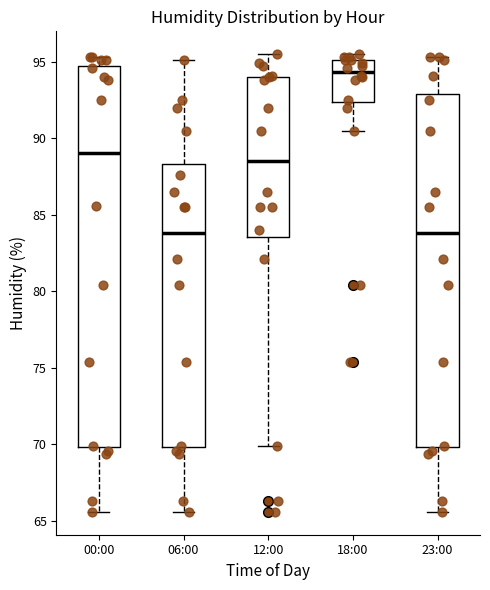

Reading left to right, transcribe this box plot: for each box, give where its median line is, the range the box spans, and where its two whiskers end, as read against the y-axis. The values are not printed on the chart, so give them approximately, as read against the axis.

00:00: median 89.0, box 70.0 to 94.5, whiskers 65.5 to 95.5
06:00: median 84.0, box 70.0 to 88.5, whiskers 65.5 to 95.0
12:00: median 88.5, box 83.5 to 94.0, whiskers 70.0 to 95.5
18:00: median 94.5, box 92.5 to 95.0, whiskers 90.5 to 95.5
23:00: median 84.0, box 70.0 to 93.0, whiskers 65.5 to 95.5